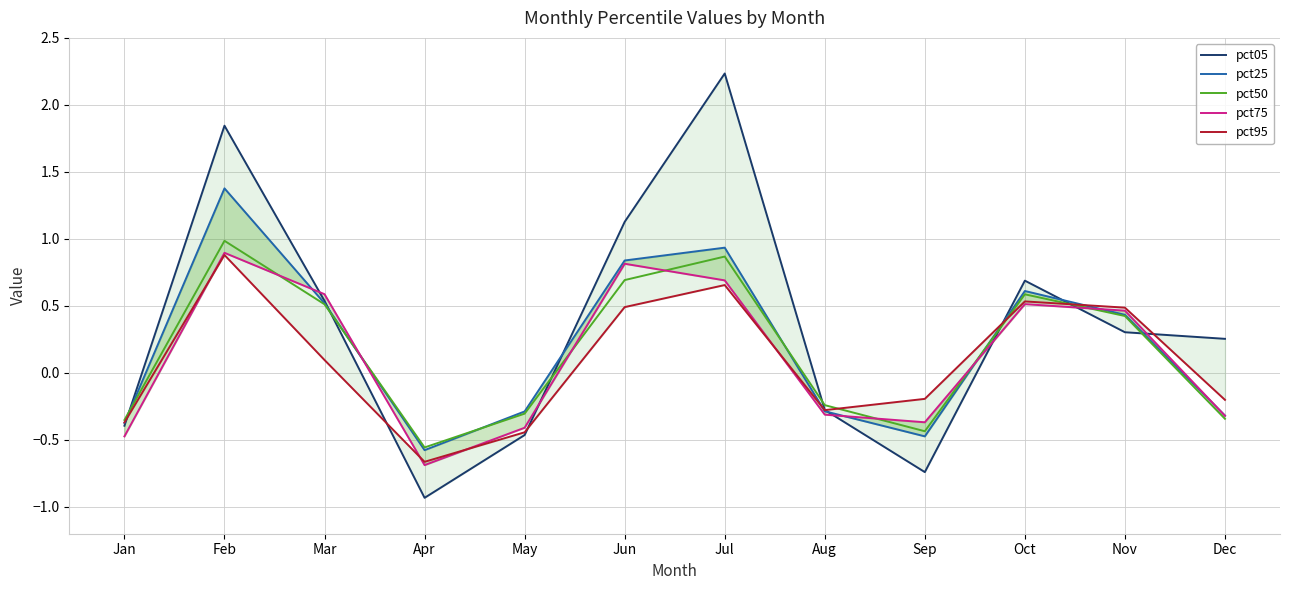

What is the minimum value shown in the chart?

-0.9